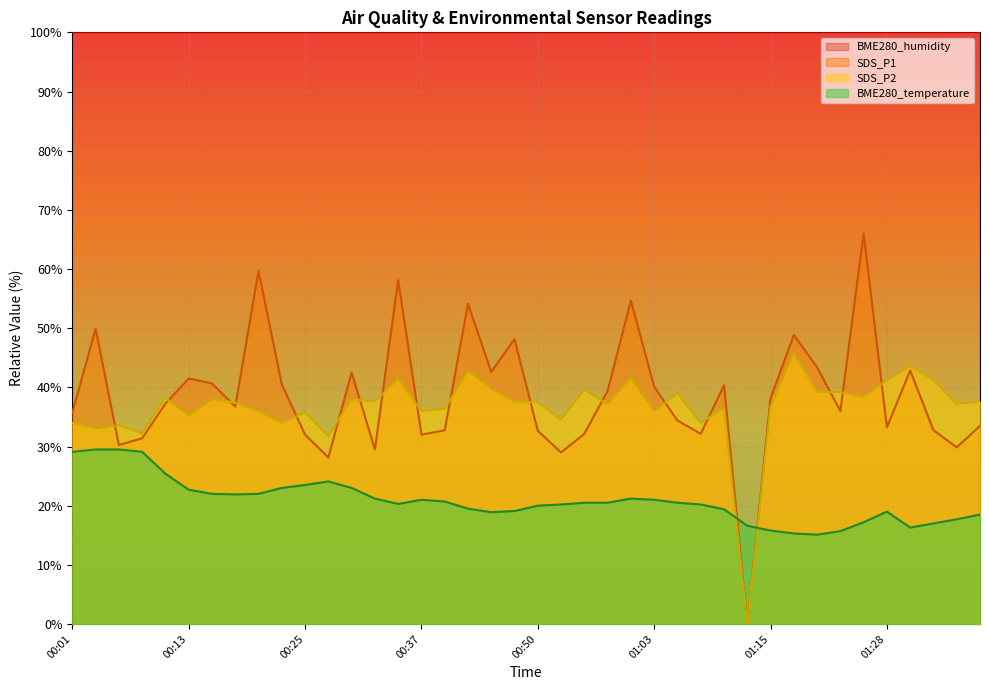

The SDS_P2 series shows 7.9 at 00:13. True or false?

False